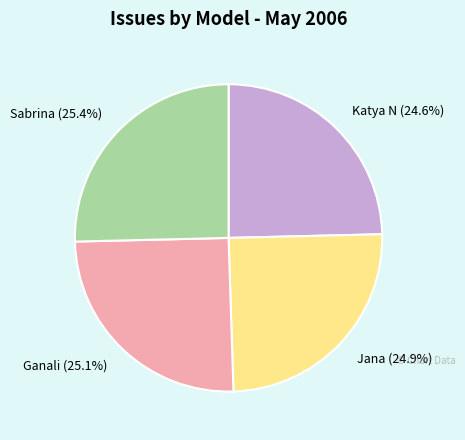

Does Sabrina (25.4%) represent more than half of the total?

No